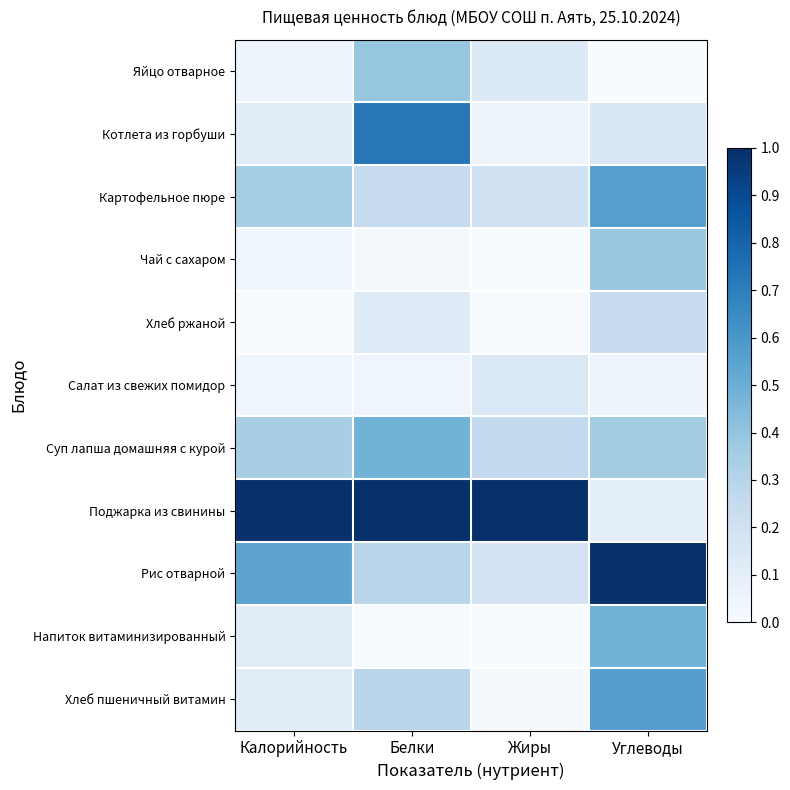

Reading left to right, list all the values displayed in this chart.

Яйцо отварное: Калорийность=0.1	Белки=0.4	Жиры=0.1	Углеводы=0.0
Котлета из горбуши: Калорийность=0.1	Белки=0.7	Жиры=0.1	Углеводы=0.2
Картофельное пюре: Калорийность=0.4	Белки=0.2	Жиры=0.2	Углеводы=0.6
Чай с сахаром: Калорийность=0.0	Белки=0.0	Жиры=0.0	Углеводы=0.4
Хлеб ржаной: Калорийность=0.0	Белки=0.1	Жиры=0.0	Углеводы=0.2
Салат из свежих помидор: Калорийность=0.0	Белки=0.0	Жиры=0.1	Углеводы=0.0
Суп лапша домашняя с курой: Калорийность=0.3	Белки=0.5	Жиры=0.3	Углеводы=0.4
Поджарка из свинины: Калорийность=1.0	Белки=1.0	Жиры=1.0	Углеводы=0.1
Рис отварной: Калорийность=0.5	Белки=0.3	Жиры=0.2	Углеводы=1.0
Напиток витаминизированный: Калорийность=0.1	Белки=0.0	Жиры=0.0	Углеводы=0.5
Хлеб пшеничный витамин: Калорийность=0.1	Белки=0.3	Жиры=0.0	Углеводы=0.6